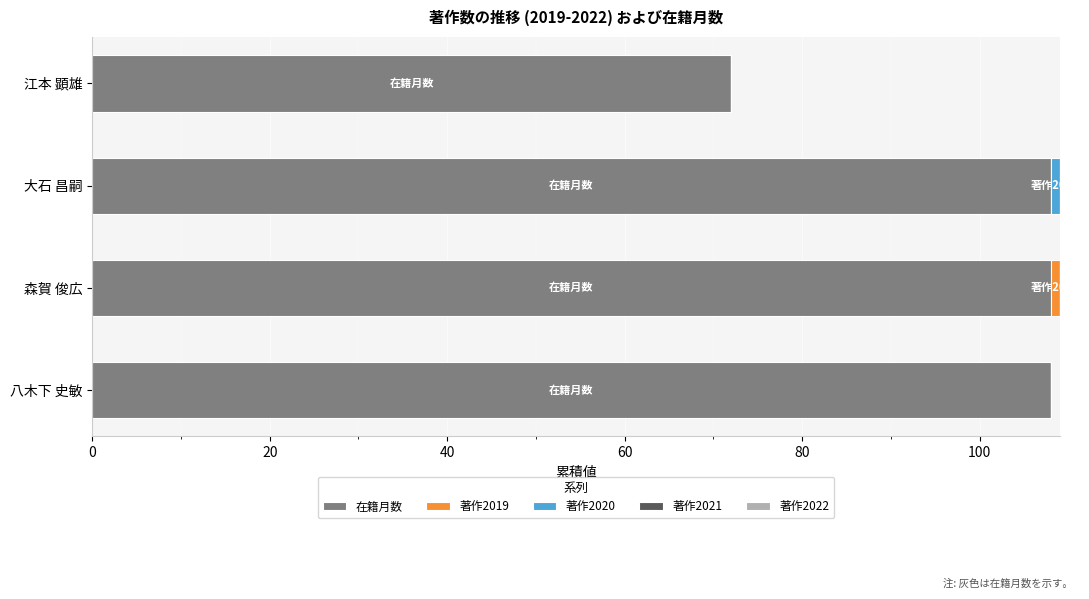

What is the highest value of the 在籍月数 series?

108